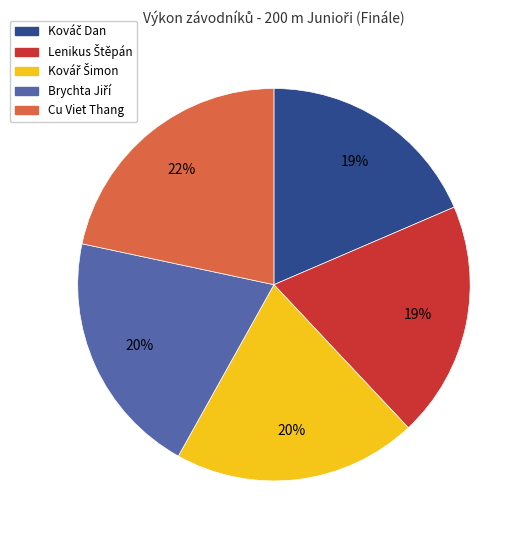

What percentage is the Cu Viet Thang slice, to the nearest percent?

22%